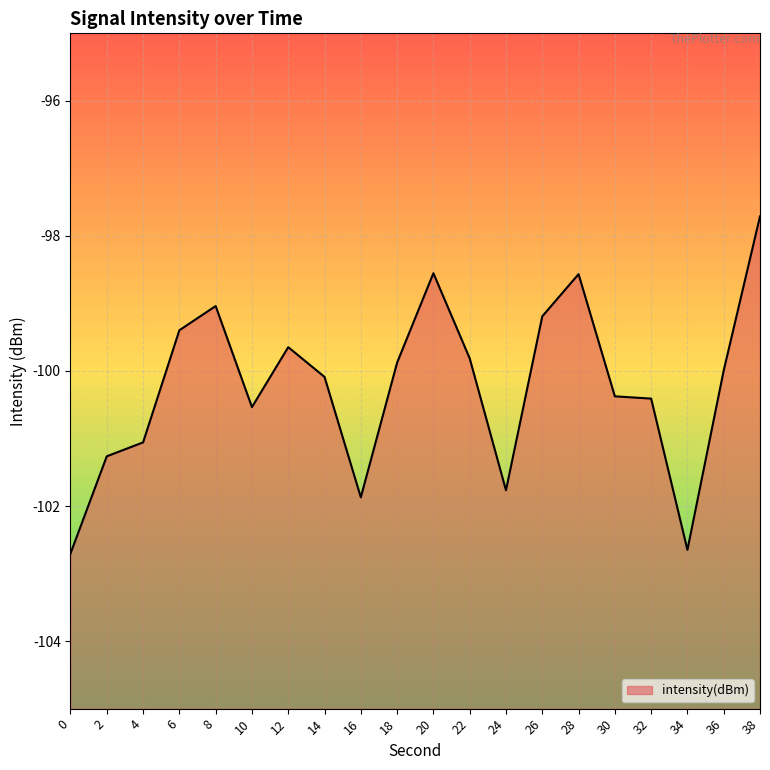

What is the maximum value shown in the chart?

-97.7